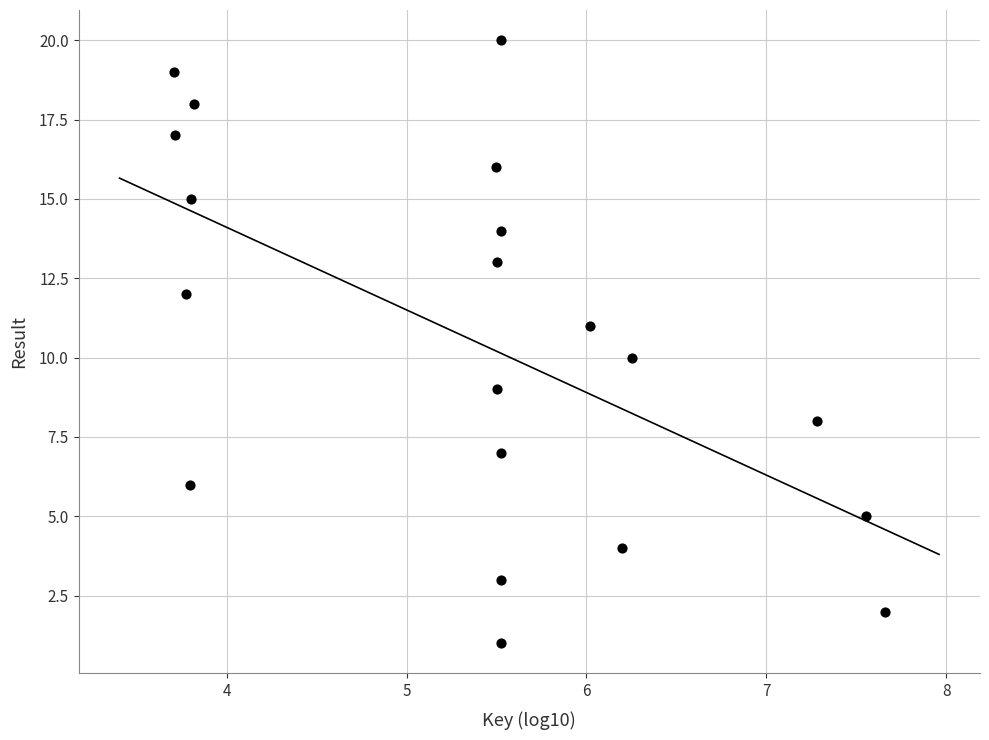

What is the range of Y values (max minus min)?

19